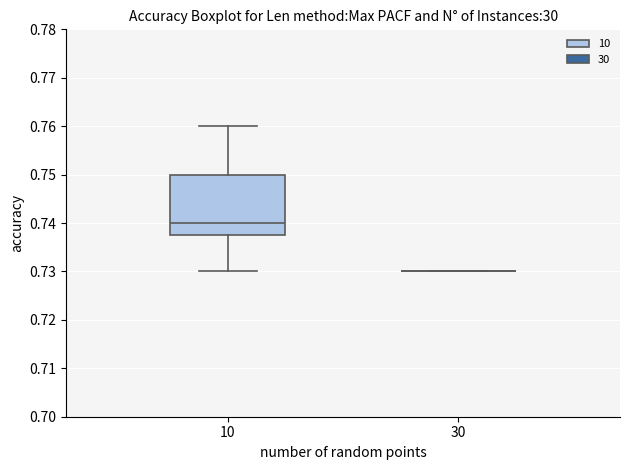

Reading left to right, read every box against the y-axis: the position of its median line, the range the box covers, and the ends of its whiskers. The values are not printed on the chart, so give them approximately, as read against the axis.

10: median 0.740, box 0.738 to 0.750, whiskers 0.730 to 0.760
30: box collapsed to a line at 0.730, whiskers 0.730 to 0.730